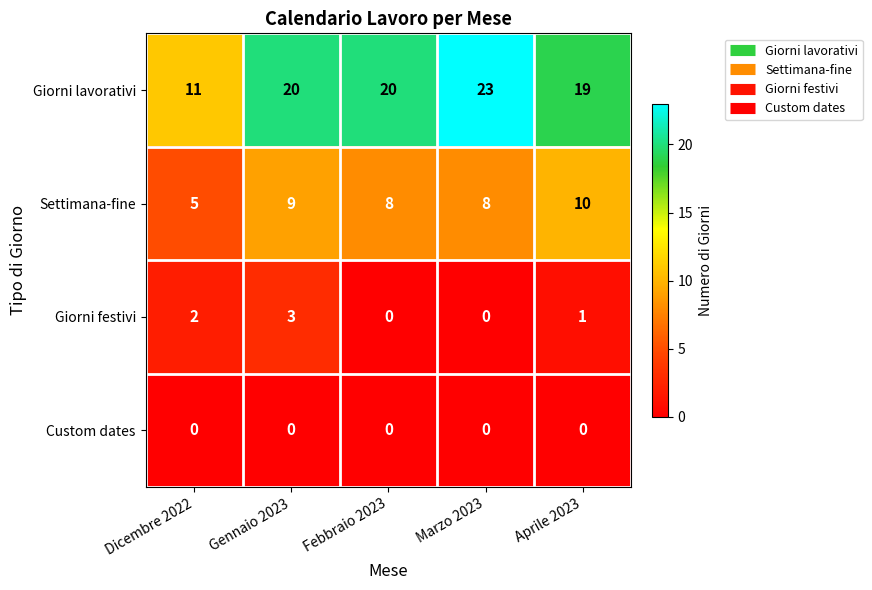

Is it true that Giorni lavorativi equals 8 at Aprile 2023?

False